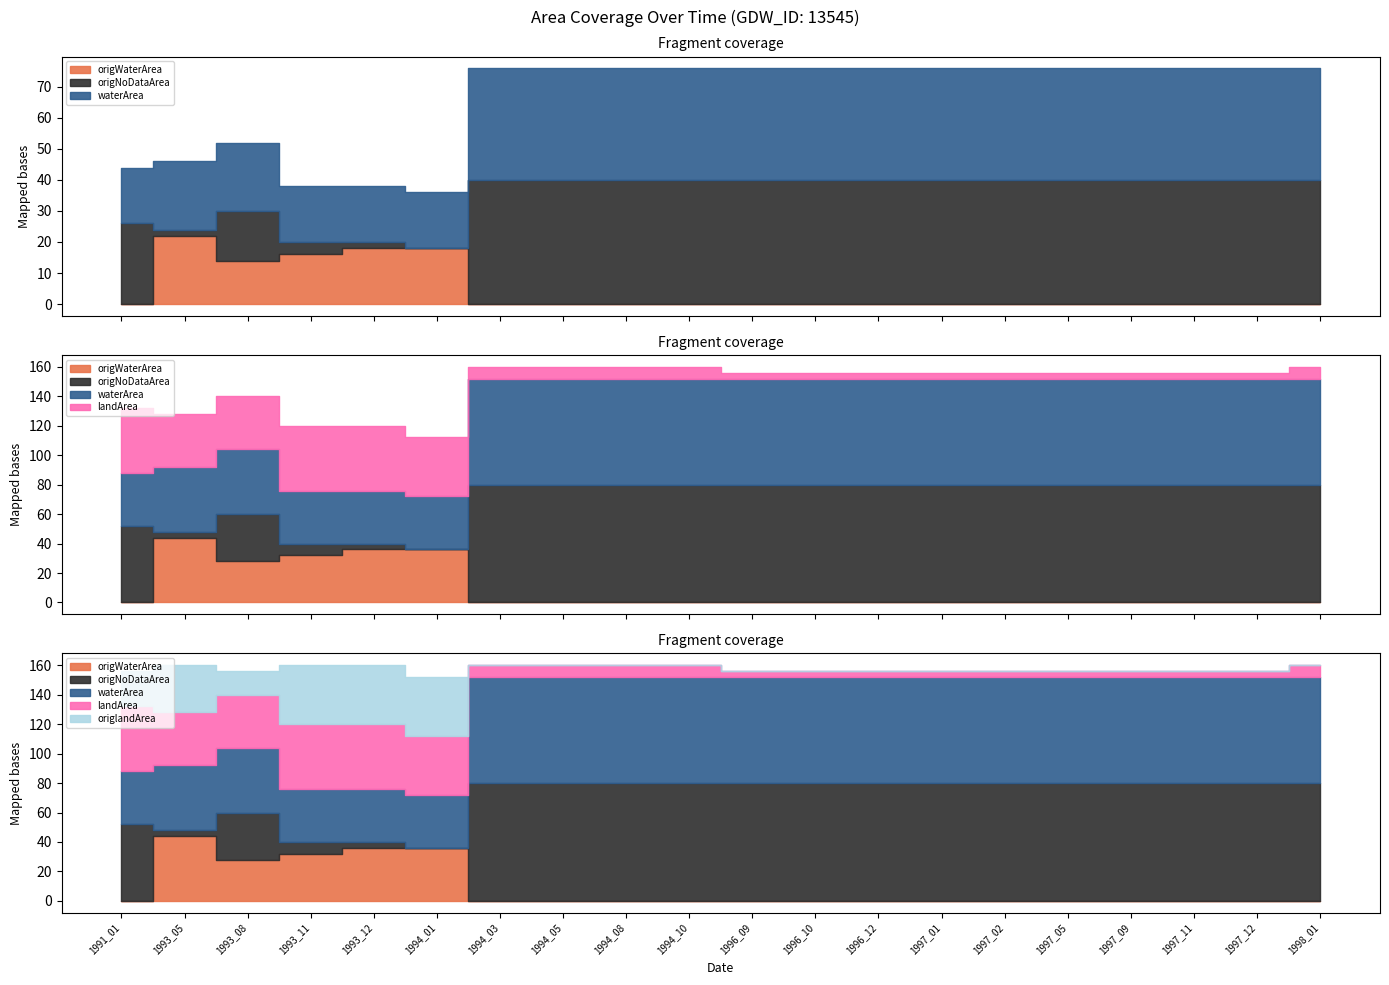

At how many categories does at least one series exceed 0?

20